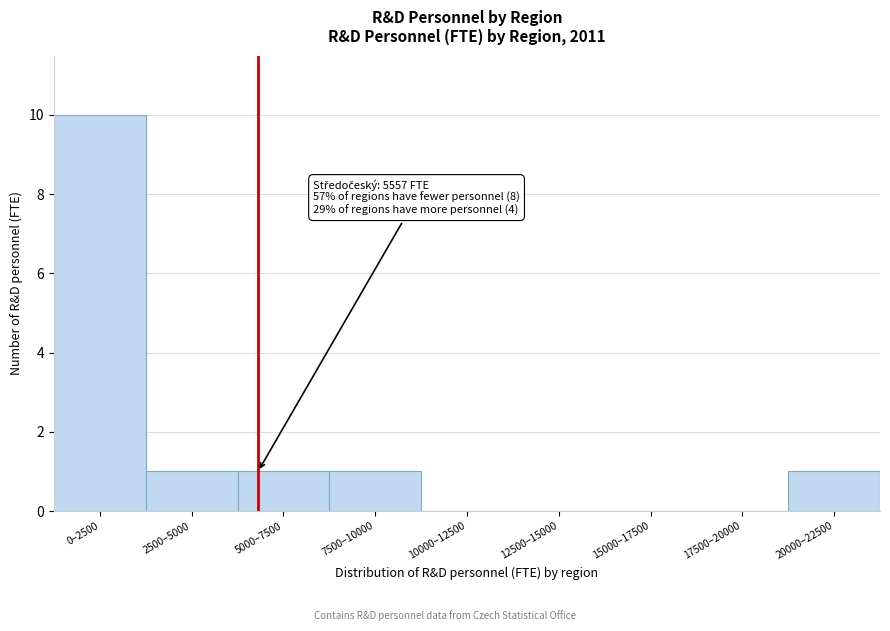

Reading left to right, list all the values displayed in this chart.

0–2500=10	2500–5000=1	5000–7500=1	7500–10000=1	10000–12500=0	12500–15000=0	15000–17500=0	17500–20000=0	20000–22500=1